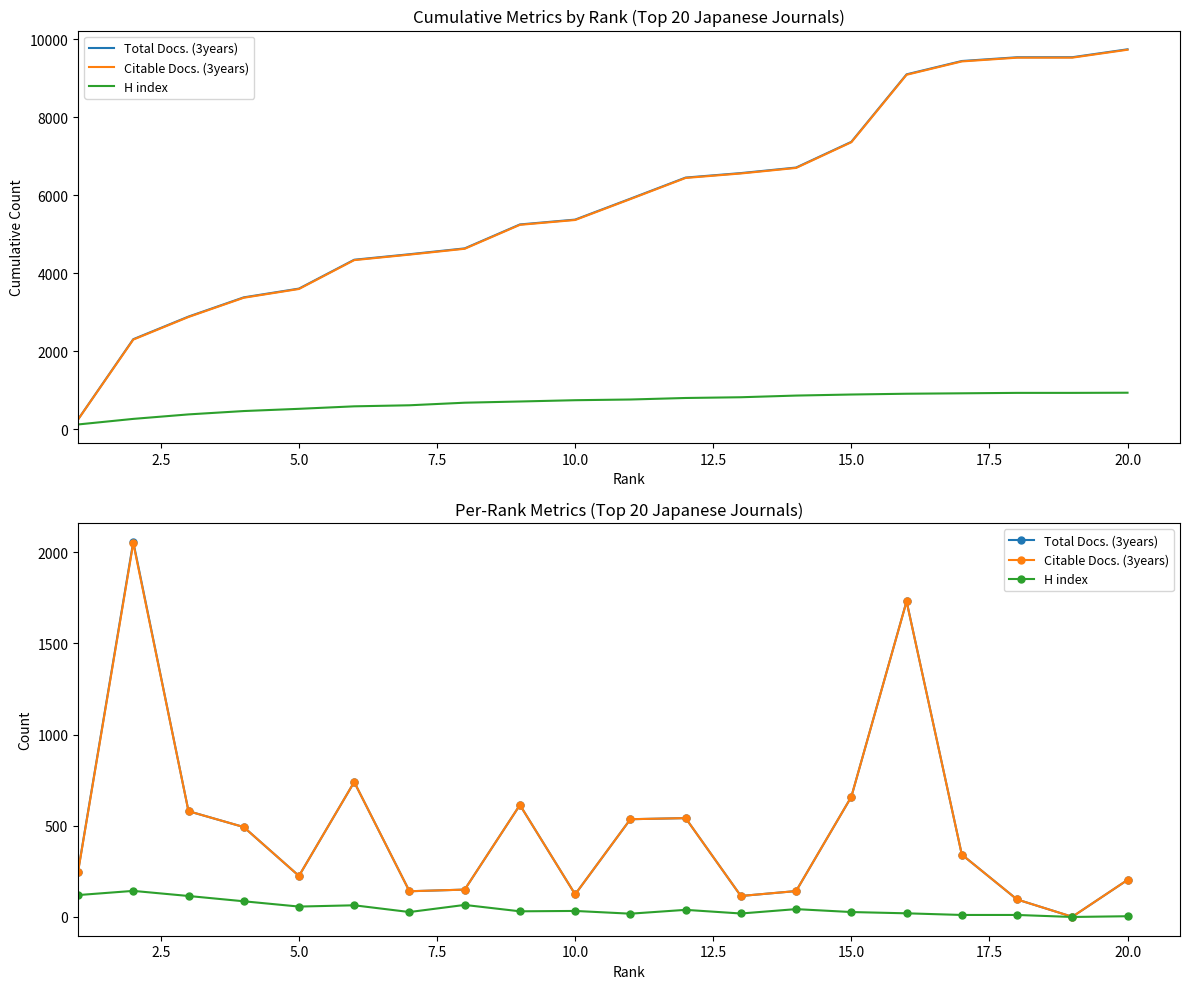

Rank the series at 2.5 from highest to lowest value.

Total Docs. (3years), Citable Docs. (3years), H index